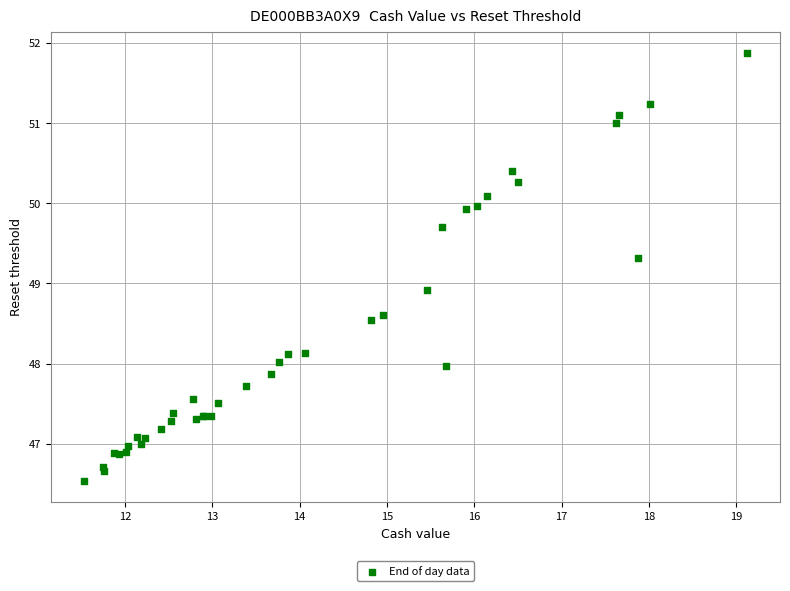

What Y value in the scatter plot is closest to 49?

48.9